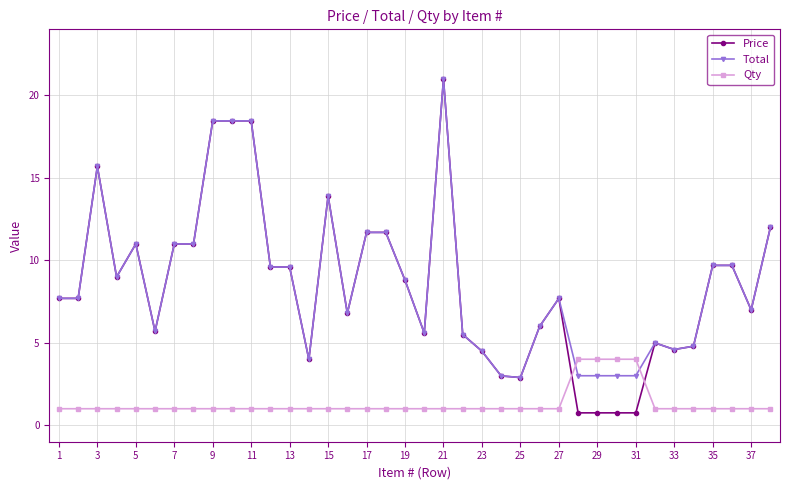

Which series has the largest range (max minus min)?

Price